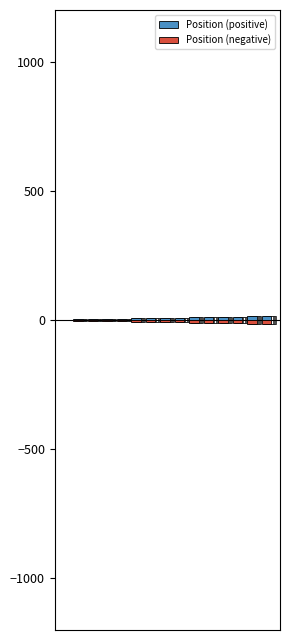

Reading left to right, transcribe all the data shown in this chart.

Position (positive): 1	2	3	4	5	6	7	8	9	10	11	12	13	14	16
Position (negative): -1	-2	-3	-4	-5	-6	-7	-8	-9	-10	-11	-12	-13	-14	-16